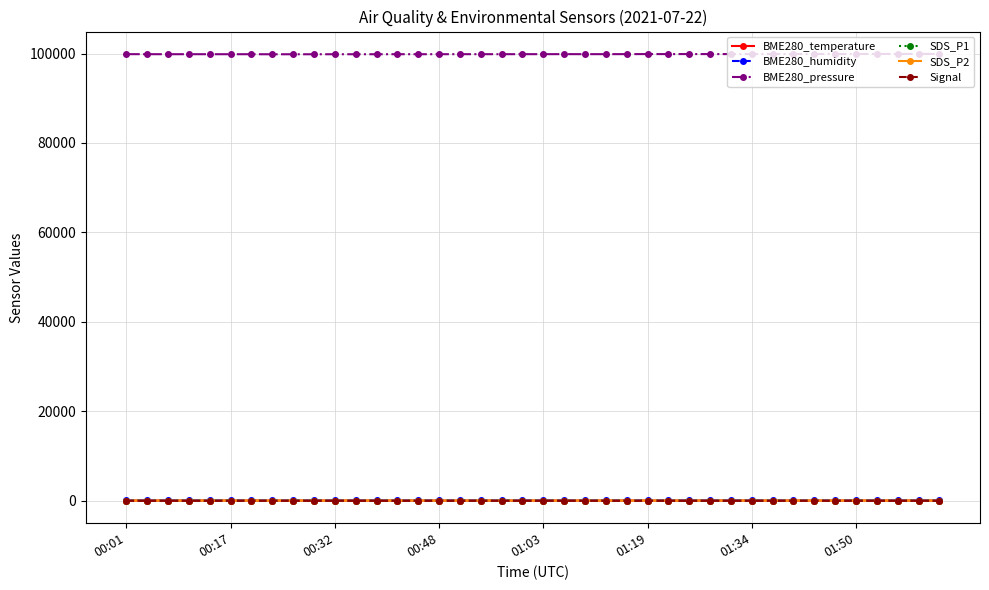

Which series has the largest total across all categories?

BME280_pressure